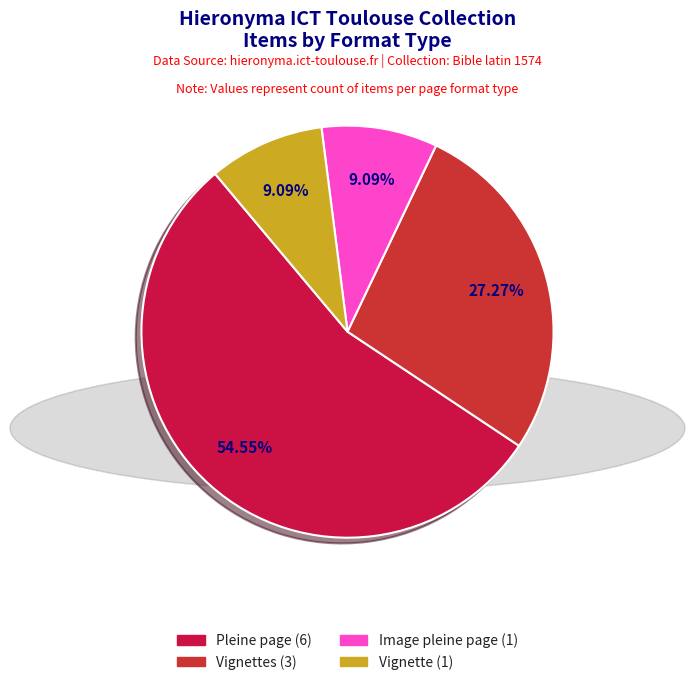

How many slices are in this pie chart?

4